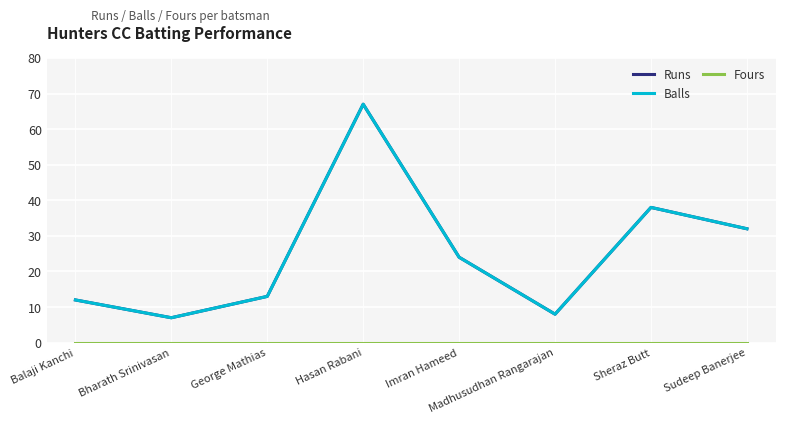

Is it true that Fours equals 0 at George Mathias?

True